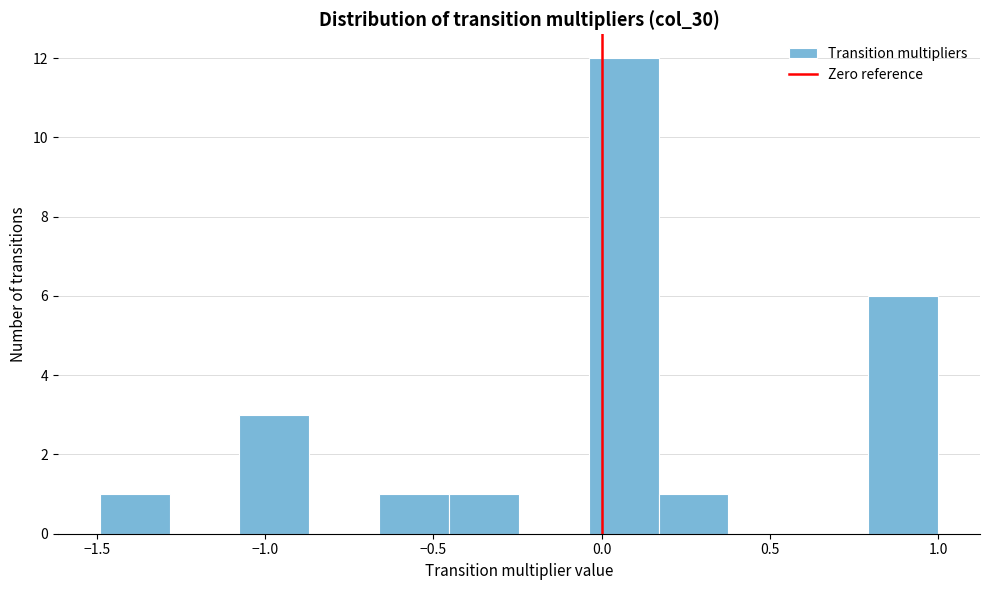

Reading left to right, transcribe this chart: for each bar, give the range it covers on the x-axis and its height. Neither the bar edges nor the heights are printed on the chart, so give them approximately, as read against the axes.

-1.50 to -1.30: 1
-1.30 to -1.10: 0
-1.10 to -0.85: 3
-0.85 to -0.65: 0
-0.65 to -0.45: 1
-0.45 to -0.25: 1
-0.25 to -0.05: 0
-0.05 to 0.15: 12
0.15 to 0.40: 1
0.40 to 0.60: 0
0.60 to 0.80: 0
0.80 to 1.00: 6